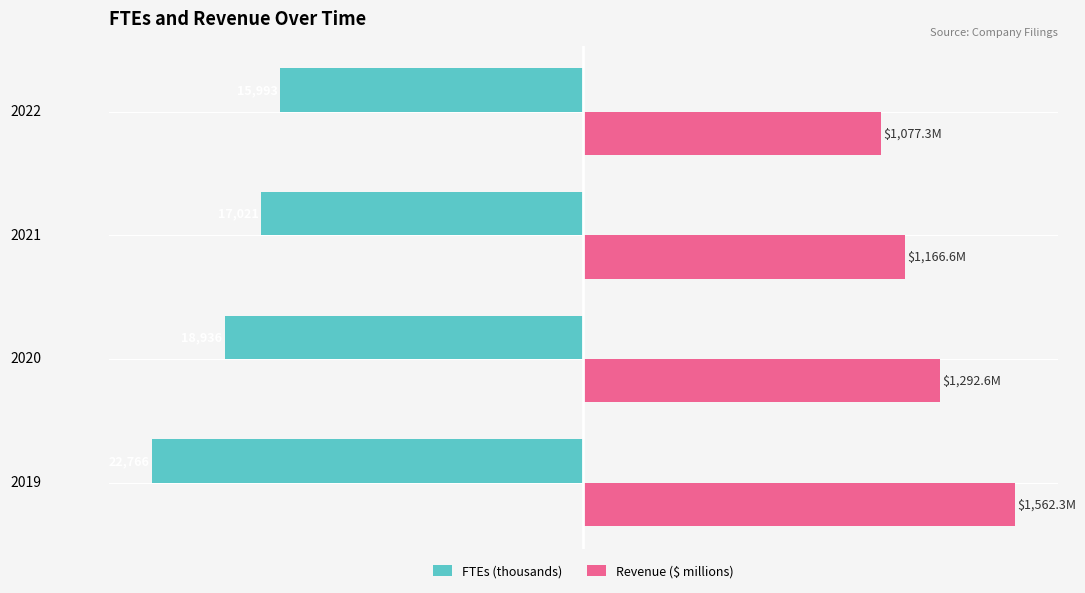

What are all the series names shown in the legend?

FTEs (thousands), Revenue ($ millions)